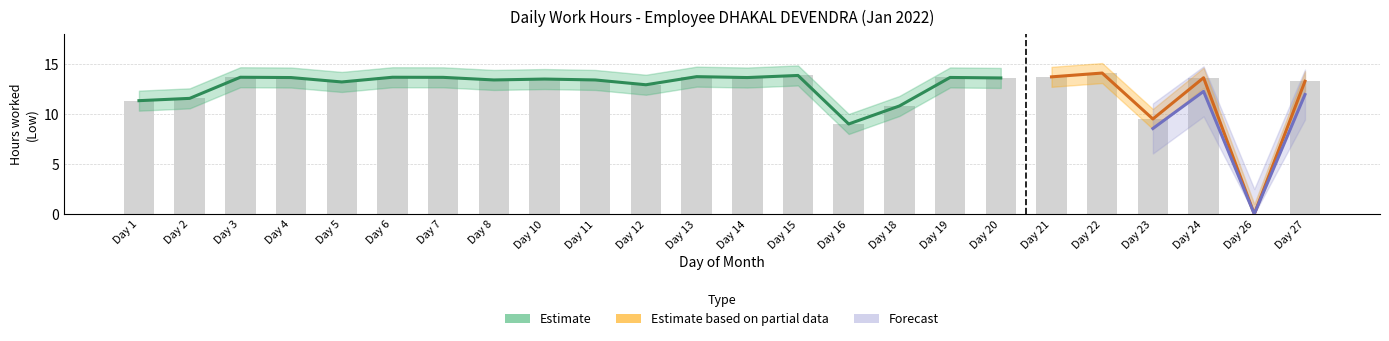

What is the value of the Partial_upper bar at the 23rd from the left?

1.0